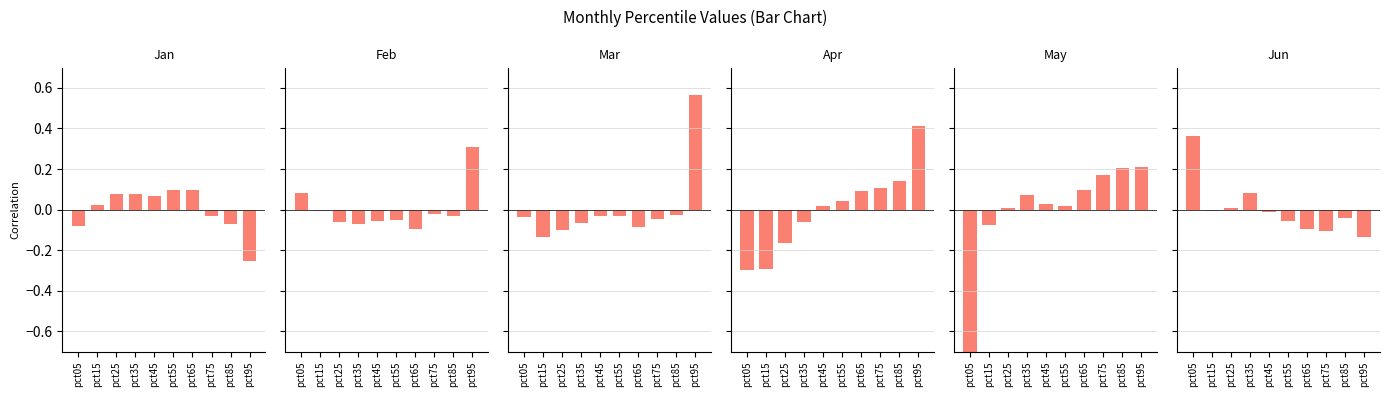

Which series has the largest range (max minus min)?

May